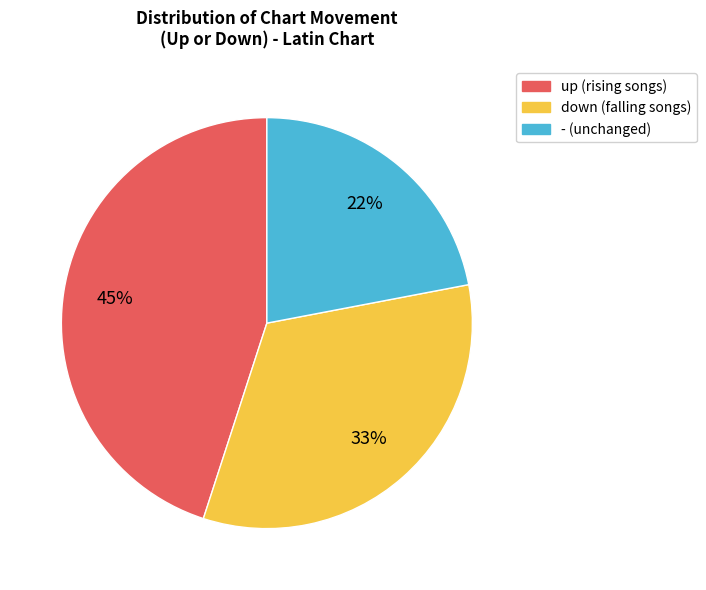

The down slice represents 19% of the pie. True or false?

False